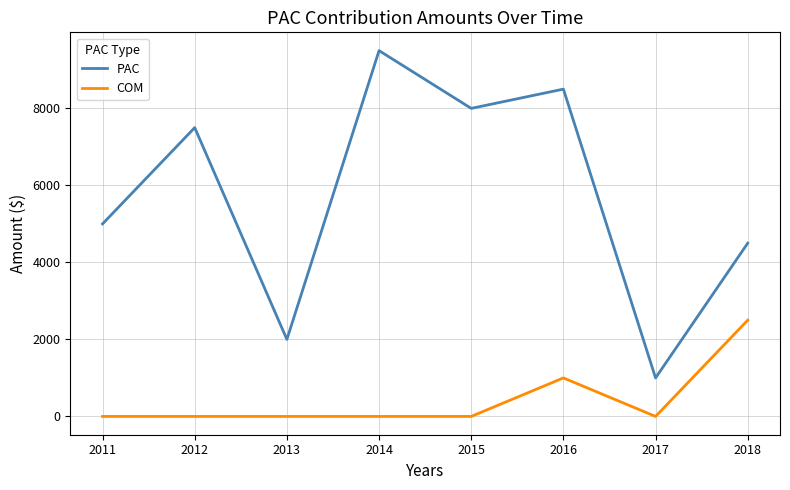

True or false: PAC and COM intersect in this chart.

False